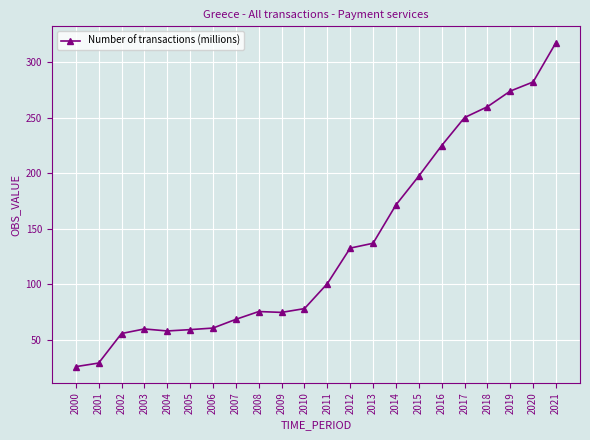

Where is the data nearest to the value 171?

2014